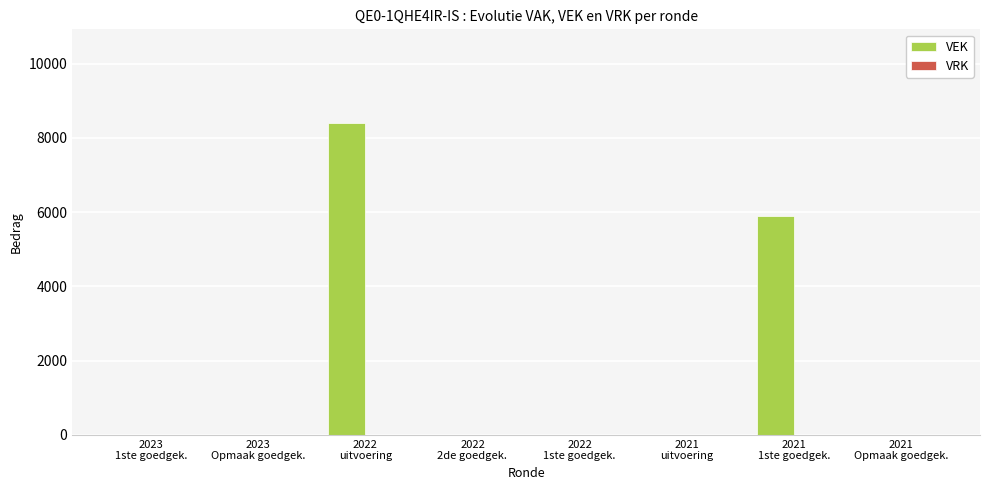

What is the maximum value shown in the chart?

8400